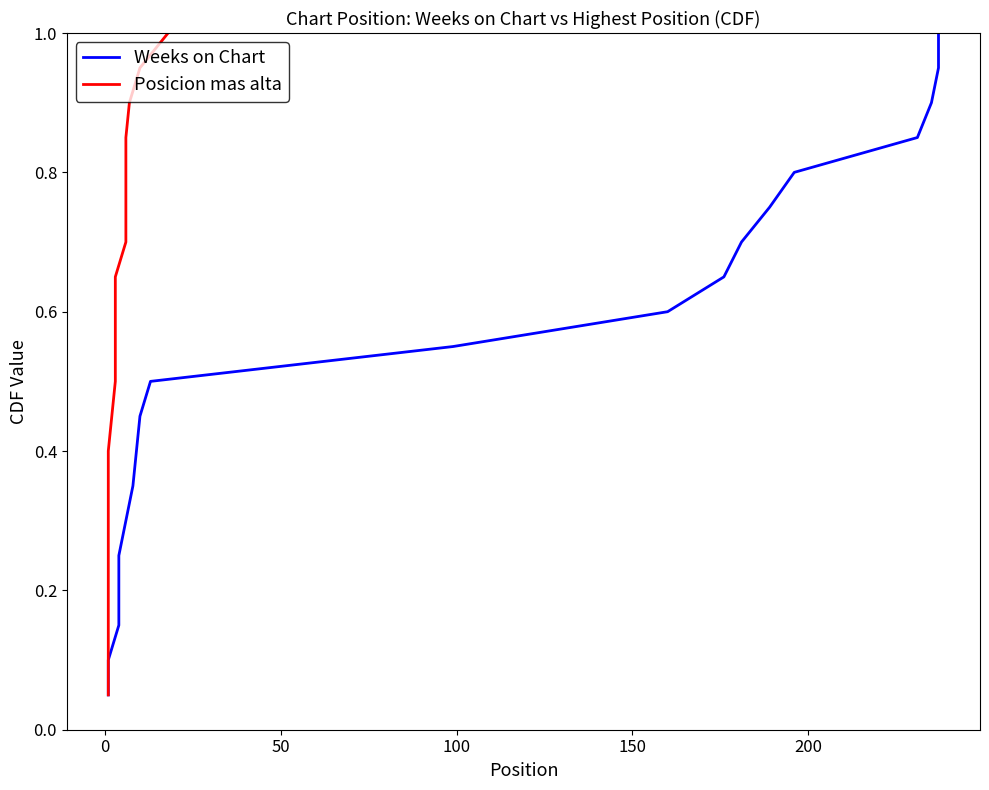

True or false: Weeks on Chart has more than 2 interior local peaks.

False